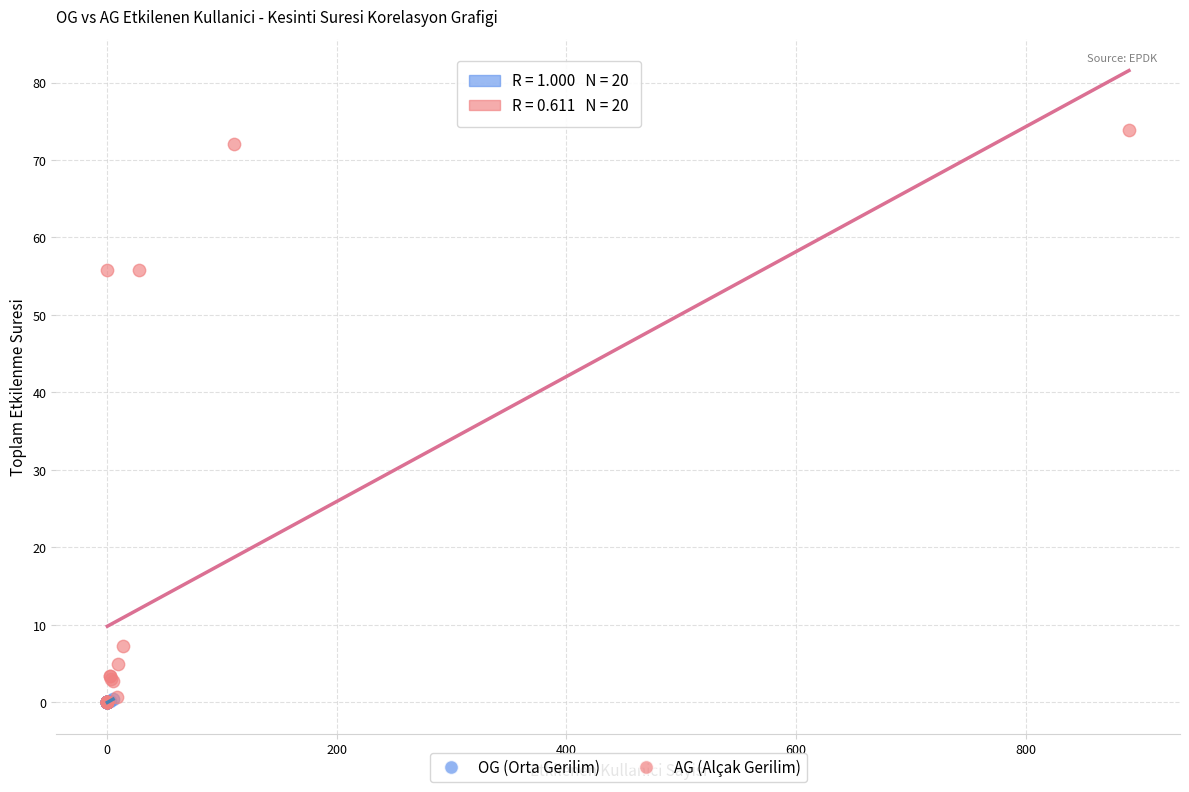

Which series has the largest Y range (max minus min)?

AG (Alçak Gerilim)